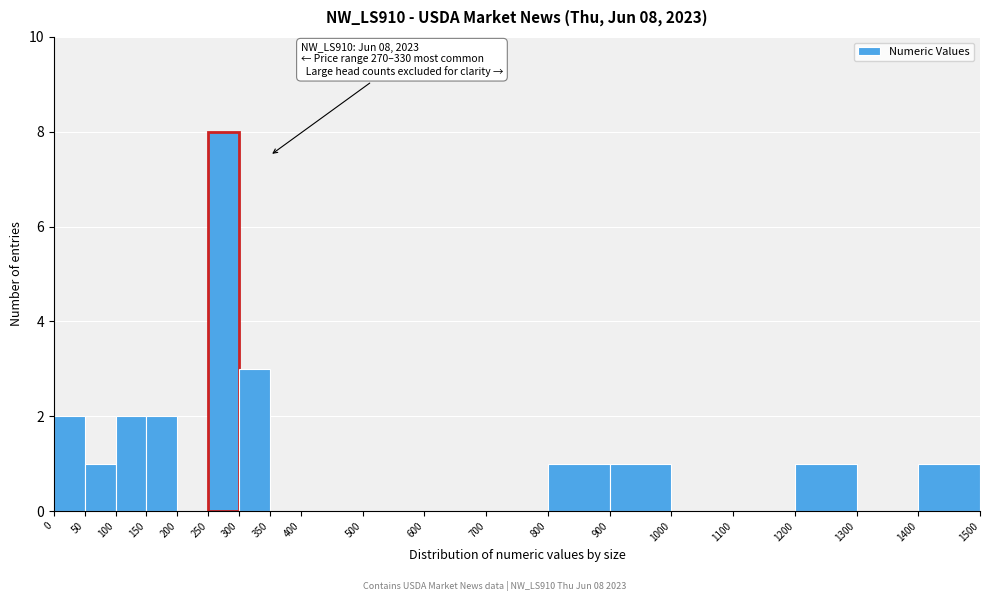

Which range on the x-axis has the tallest bar?

250 to 300